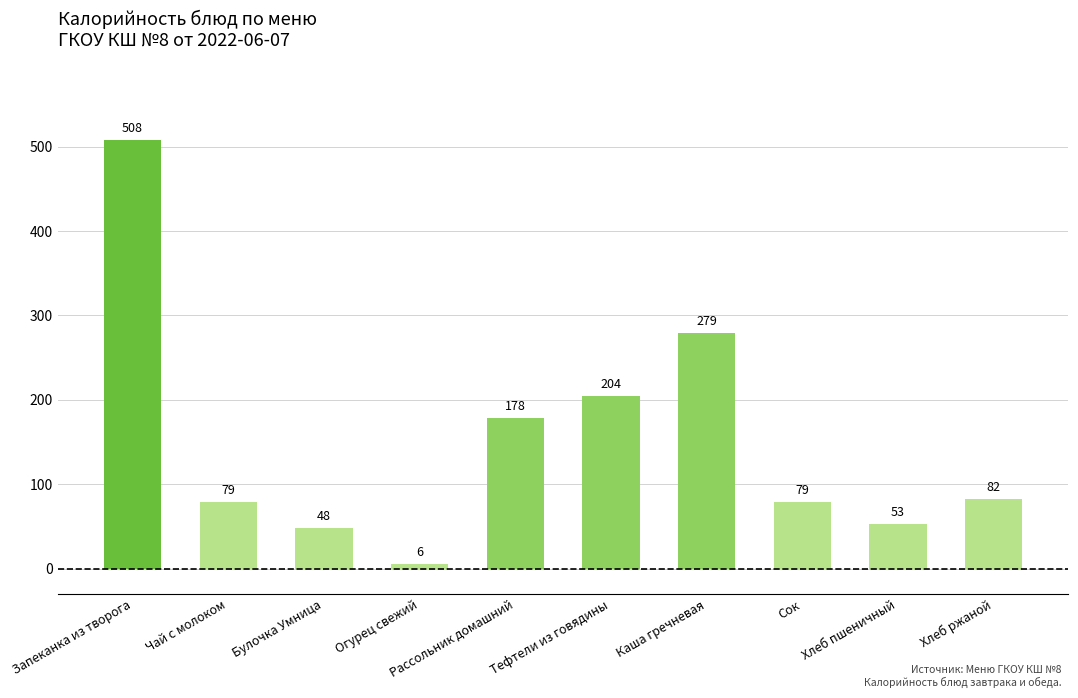

Where is the data nearest to the value 257?

Каша гречневая